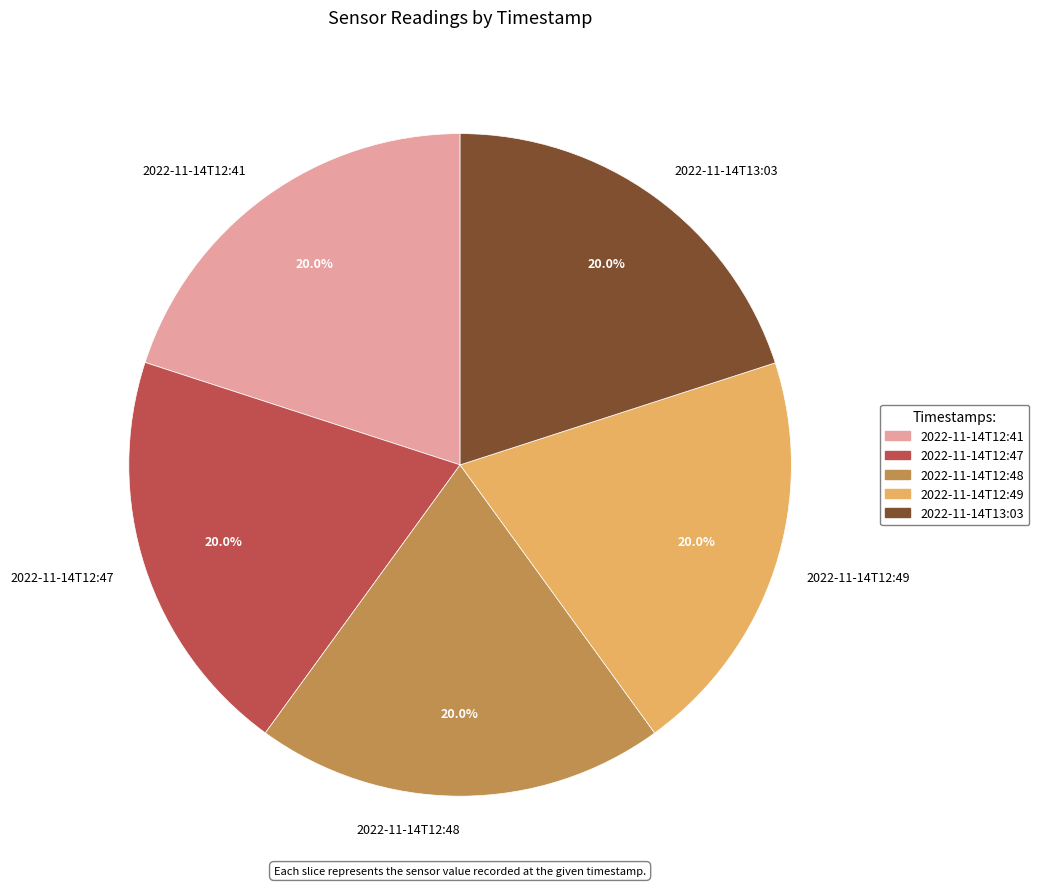

What is the ratio of the value at 2022-11-14T12:48 to the value at 2022-11-14T12:49?

1.0